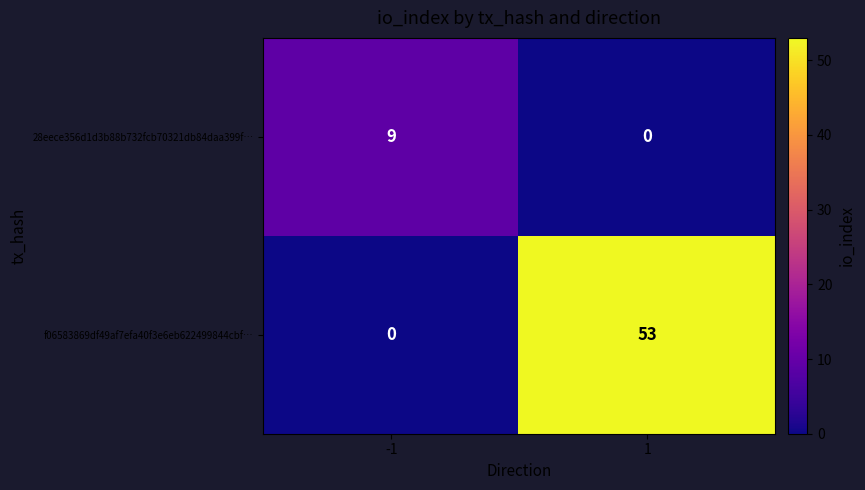

Rank the series by their average value, from lowest to highest.

28eece356d1d3b88b732fcb70321db84daa399f…, f06583869df49af7efa40f3e6eb622499844cbf…